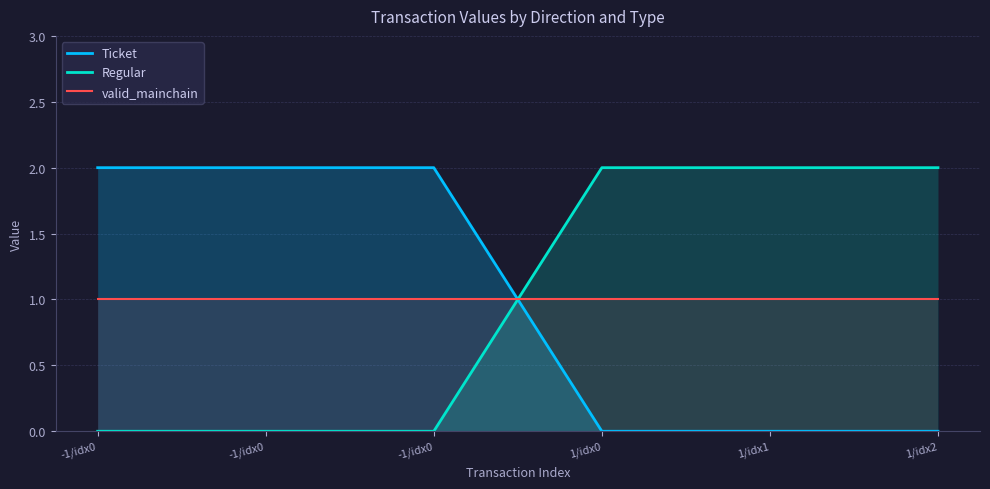

True or false: Regular has a value of 3.5 at 1/idx2.

False